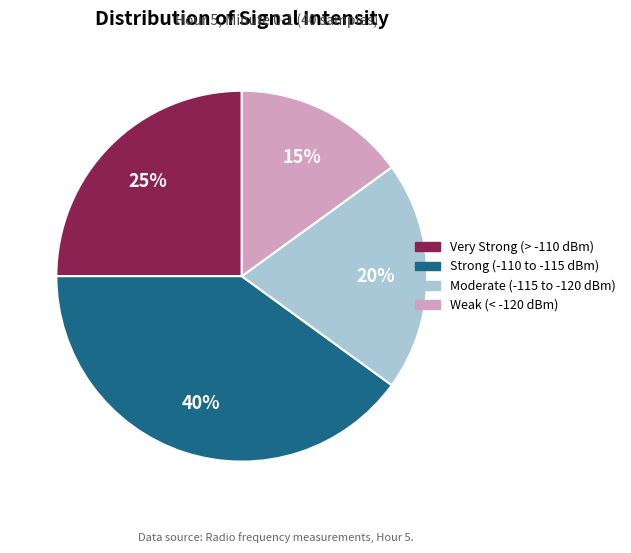

Is there a majority slice in this chart?

No